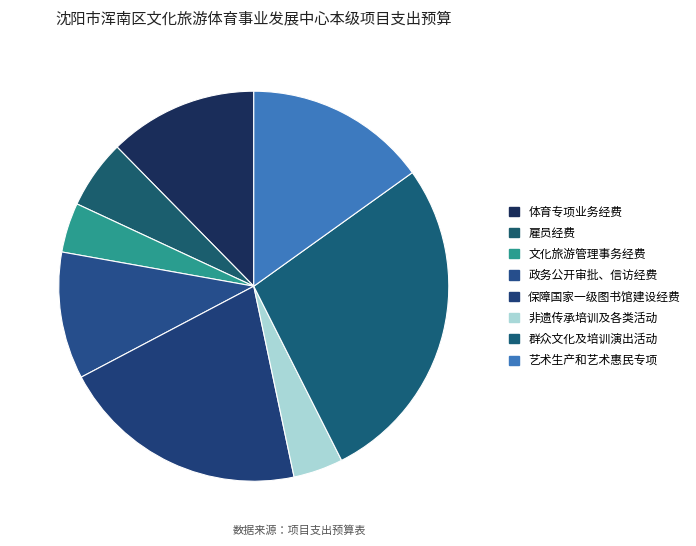

Is there a majority slice in this chart?

No